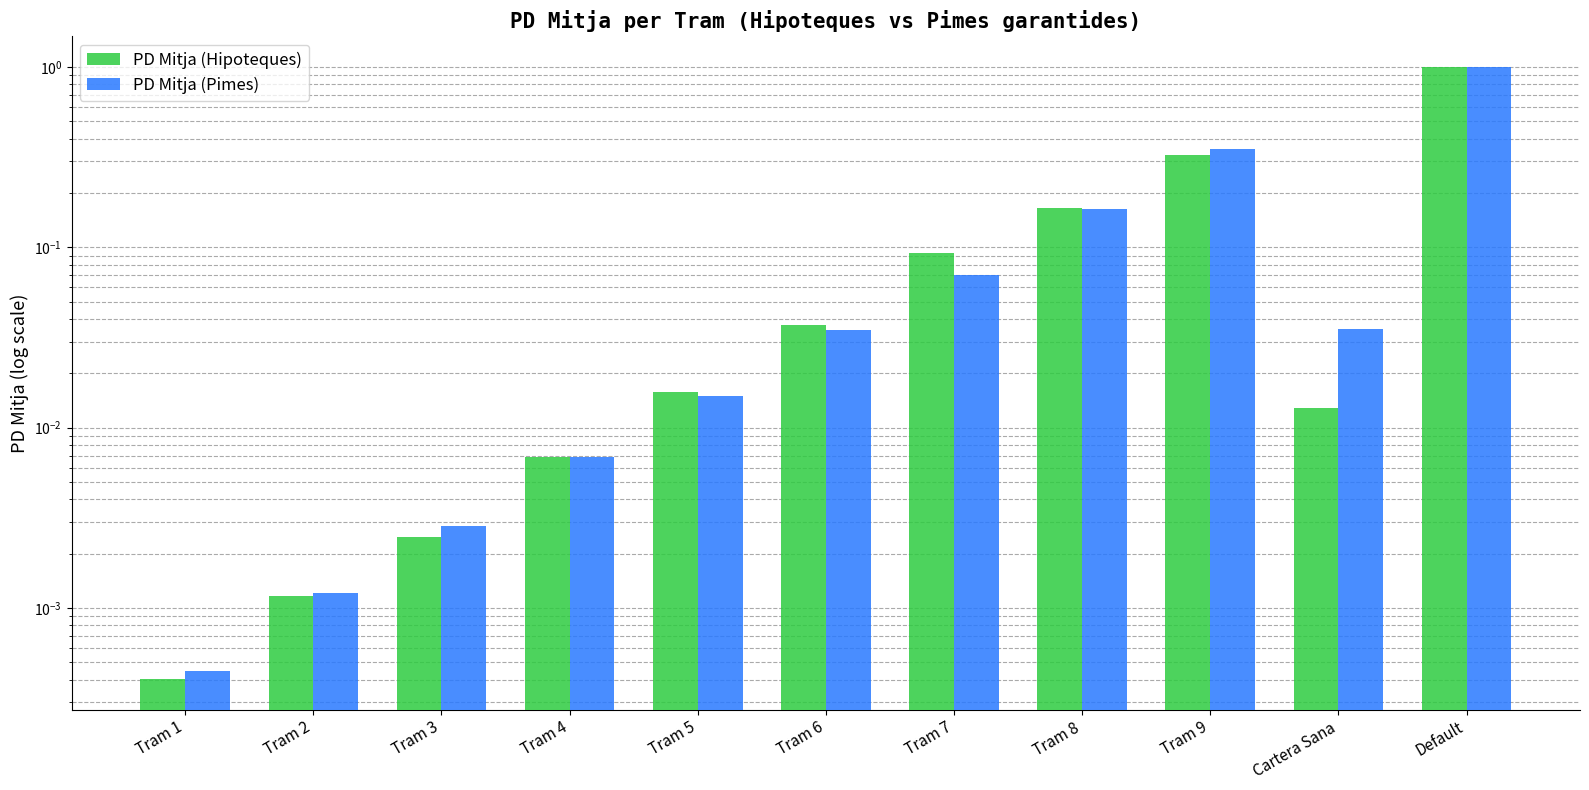

How many bars are there in each group?

2